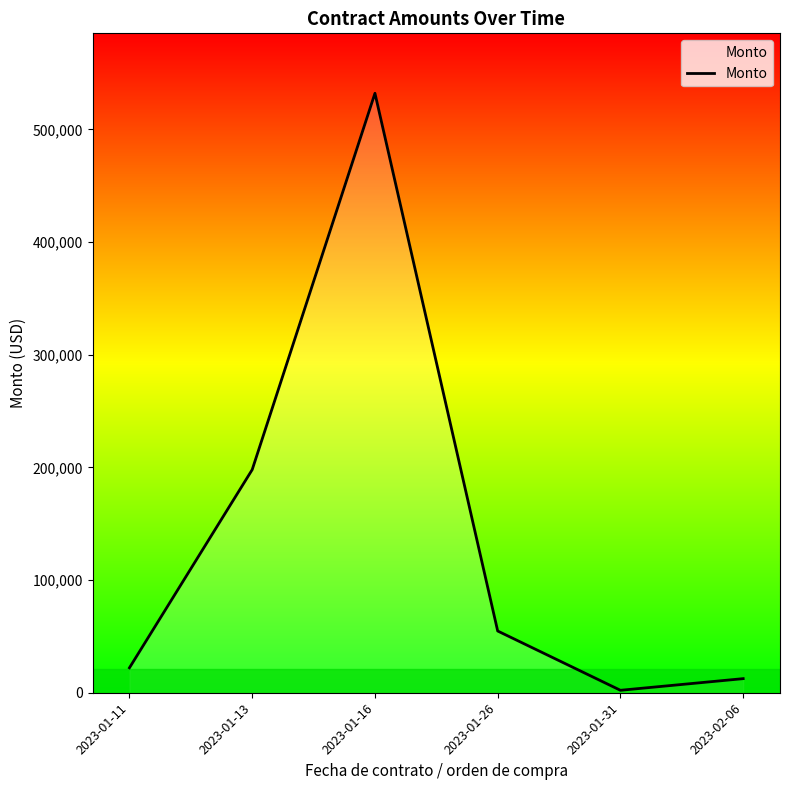

What is the approximate value at 2023-01-13?

197998.5